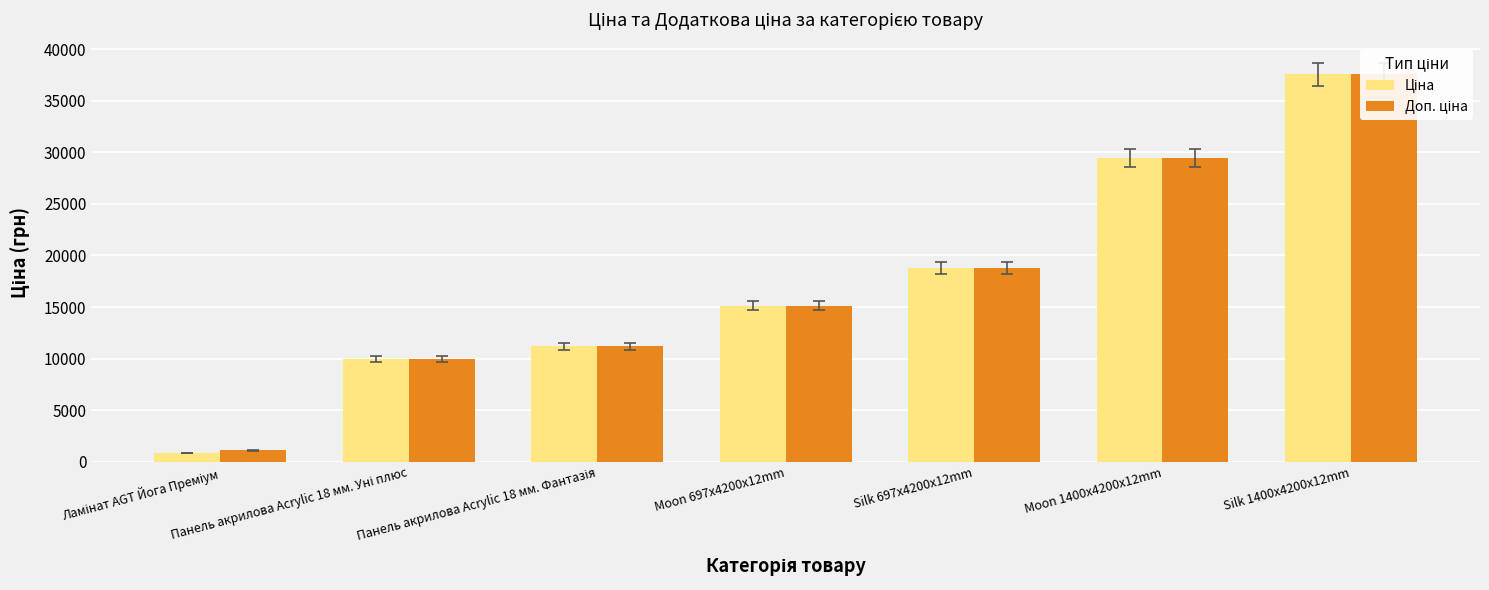

Which series has the largest range (max minus min)?

Ціна